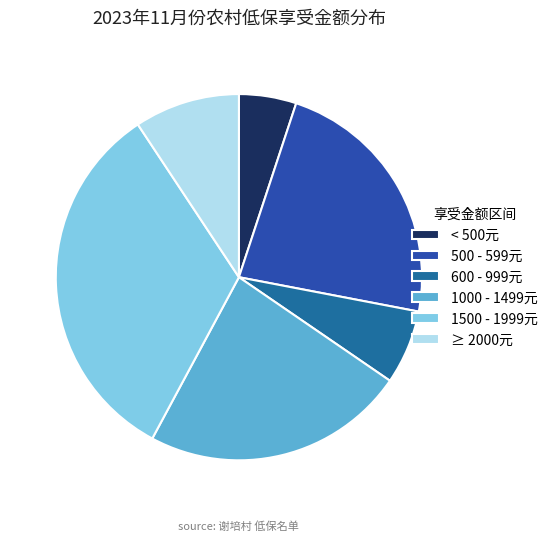

Is there any slice that represents more than half of the pie?

No